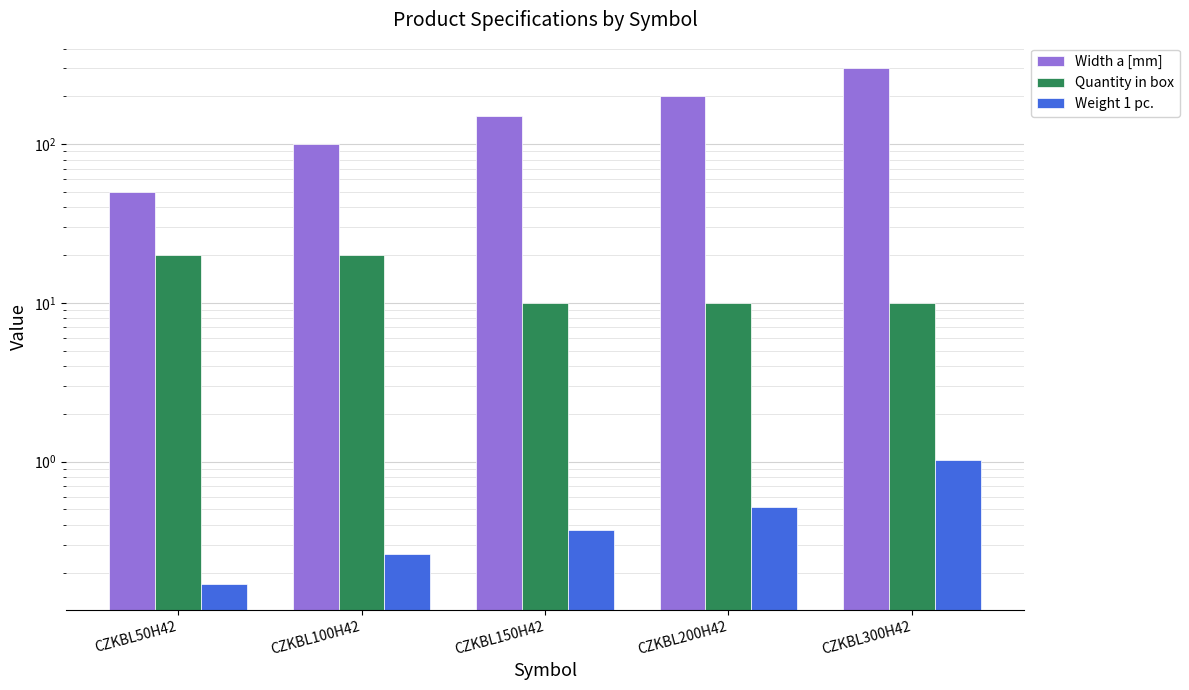

What is the total value across all series at CZKBL50H42?

70.2